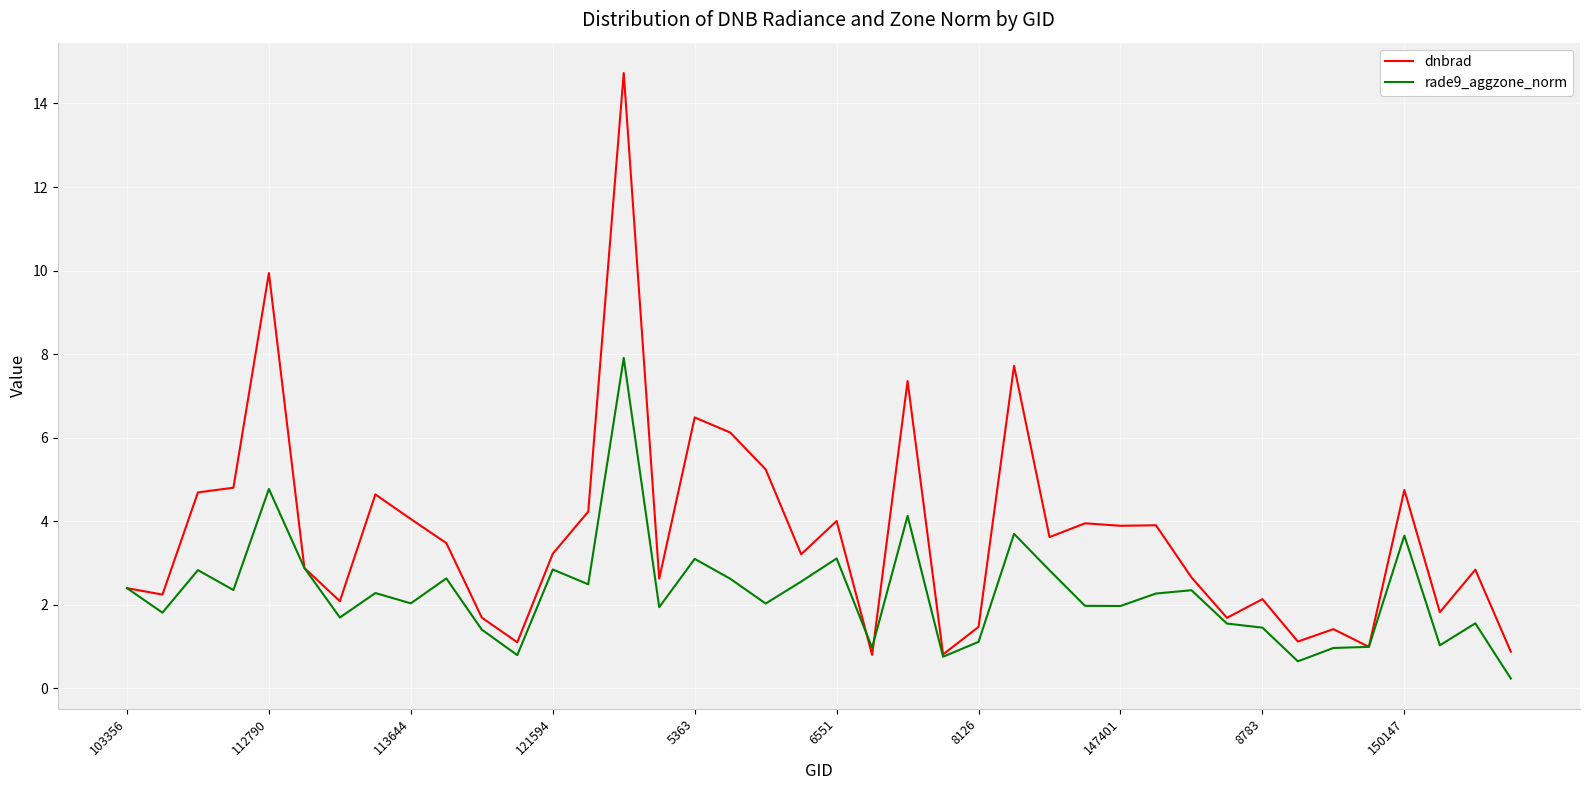

What is the maximum value for rade9_aggzone_norm?

7.9